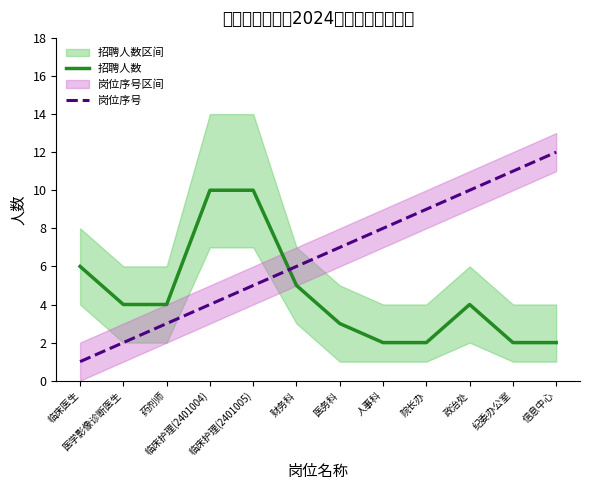

Reading right to left, transcribe all the data shown in this chart.

招聘人数: 2	2	4	2	2	3	5	10	10	4	4	6
岗位序号: 12	11	10	9	8	7	6	5	4	3	2	1